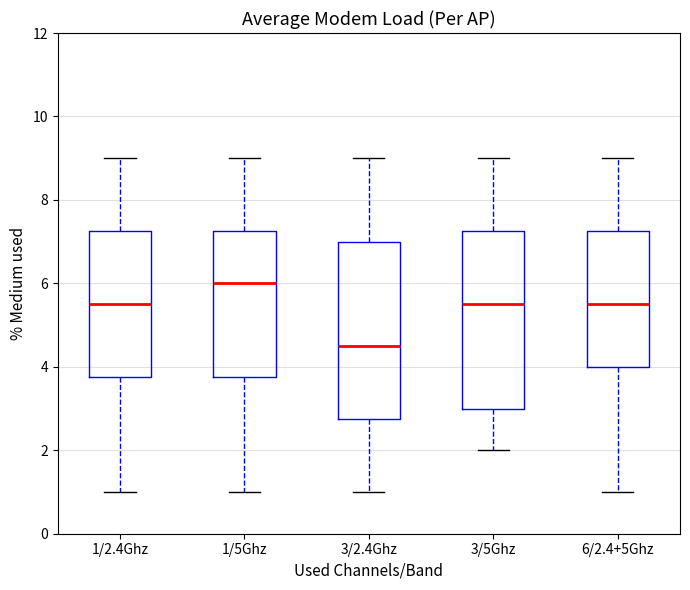

Which box has the lowest median line?

3/2.4Ghz